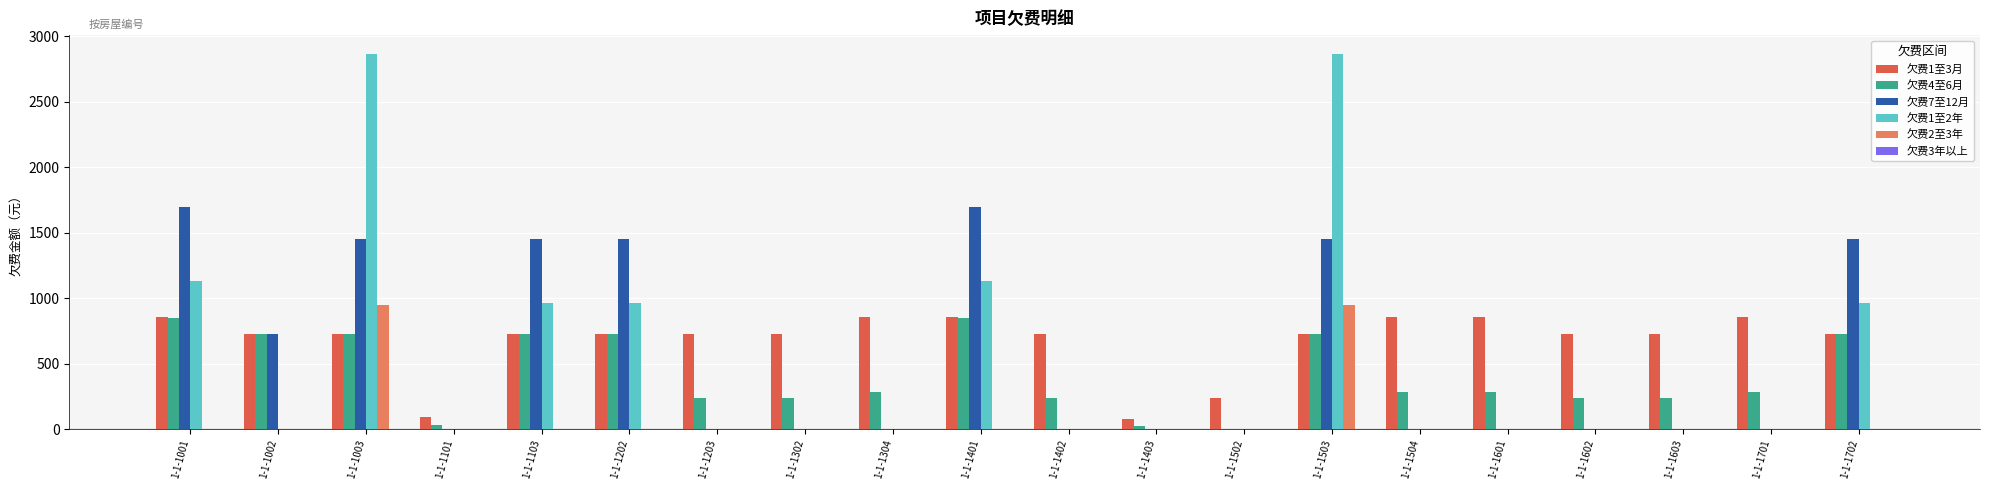

The value of 欠费2至3年 at 1-1-1503 is 1557.0. True or false?

False